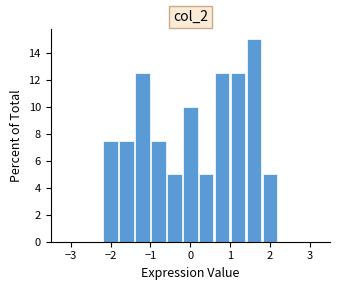

Reading left to right, transcribe this chart: for each bar, give the range it covers on the x-axis and its height. The values are not printed on the chart, so give them approximately, as read against the axis.

-3.0 to -2.6: 0
-2.6 to -2.2: 0
-2.2 to -1.8: 7.6
-1.8 to -1.4: 7.6
-1.4 to -1.0: 12.6
-1.0 to -0.6: 7.6
-0.6 to -0.2: 5.0
-0.2 to 0.2: 10.0
0.2 to 0.6: 5.0
0.6 to 1.0: 12.6
1.0 to 1.4: 12.6
1.4 to 1.8: 15.0
1.8 to 2.2: 5.0
2.2 to 2.6: 0
2.6 to 3.0: 0